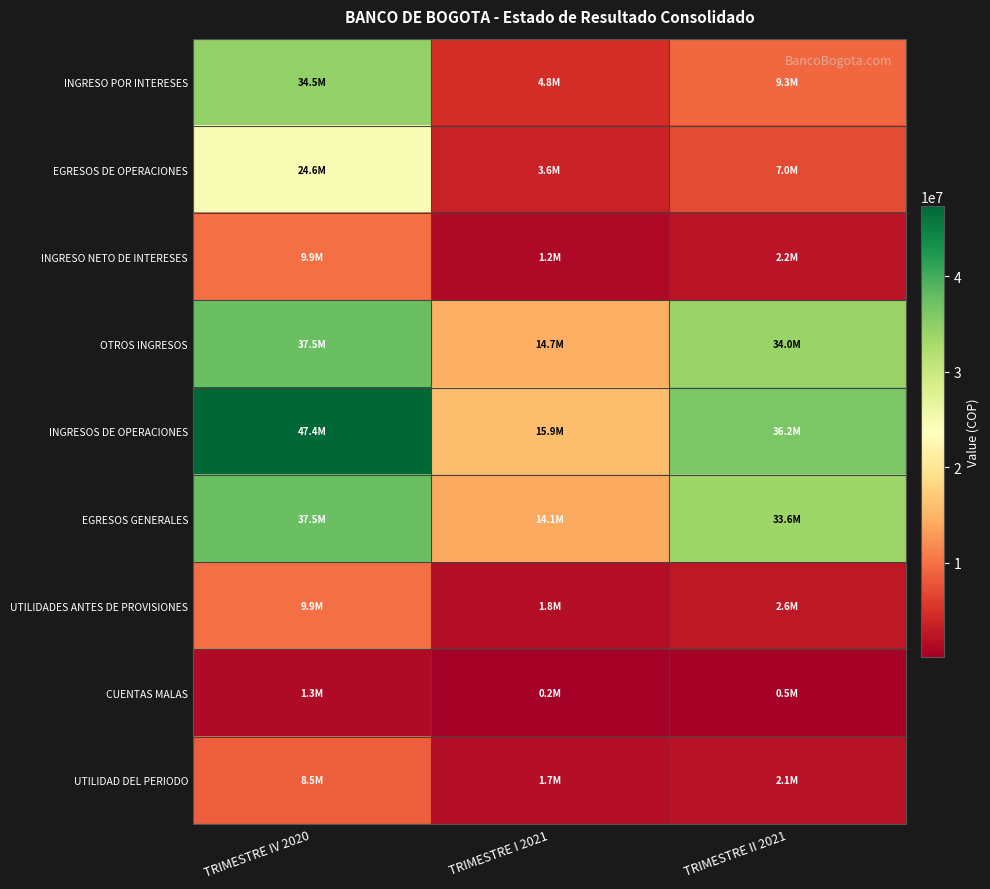

What is the spread (max minus min) of values at TRIMESTRE II 2021?

35733130.9